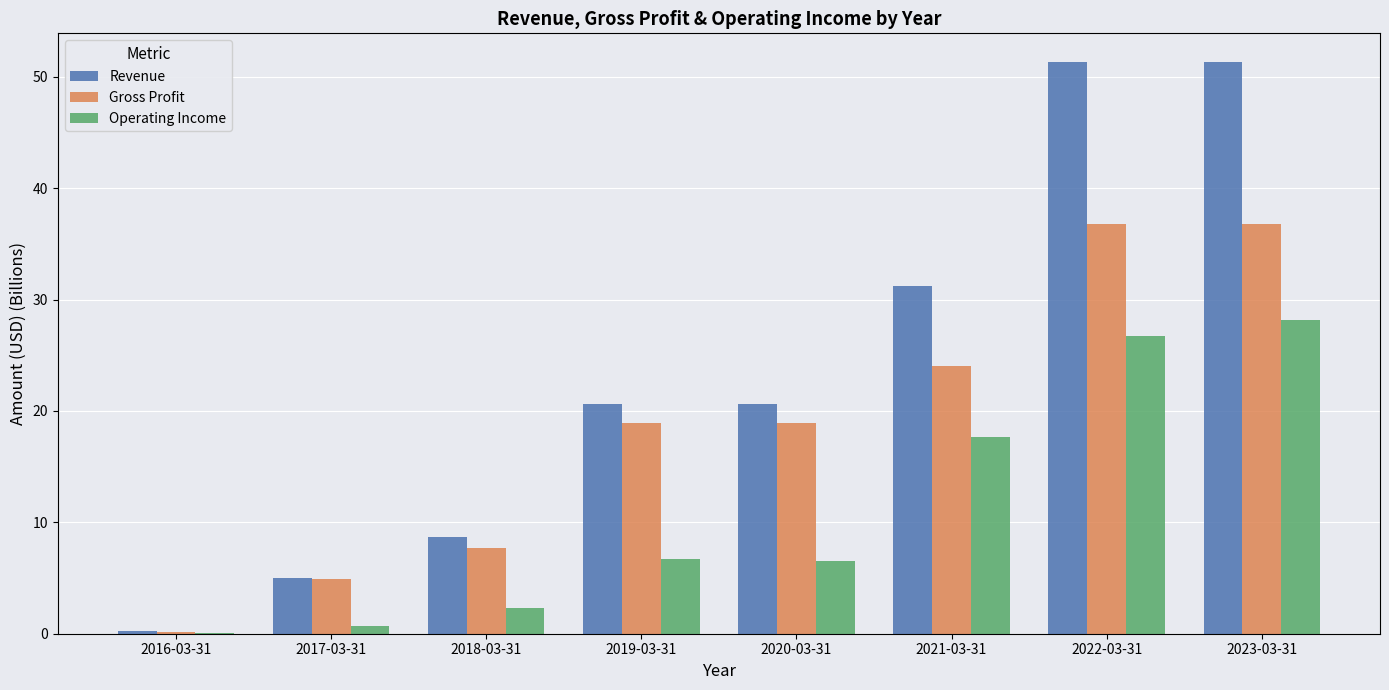

Which series has the largest total across all categories?

Revenue